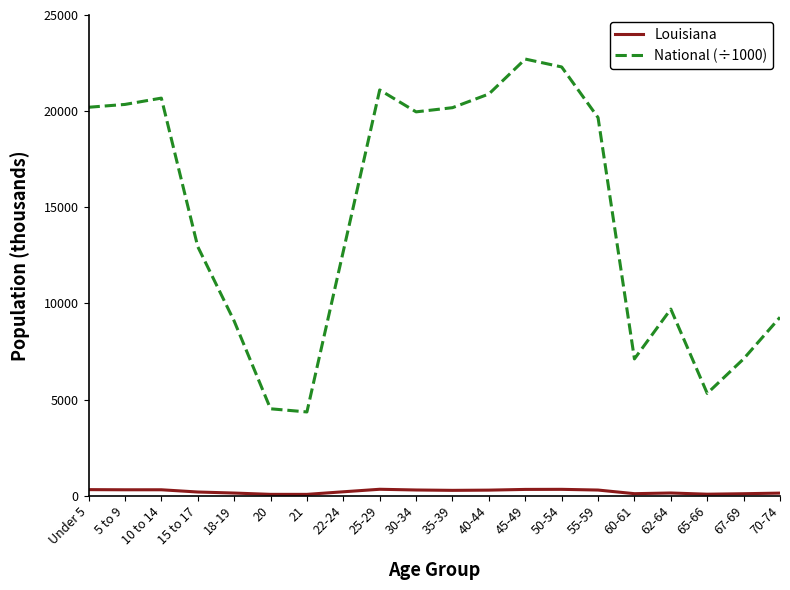

True or false: National (÷1000) and Louisiana cross at least once.

False